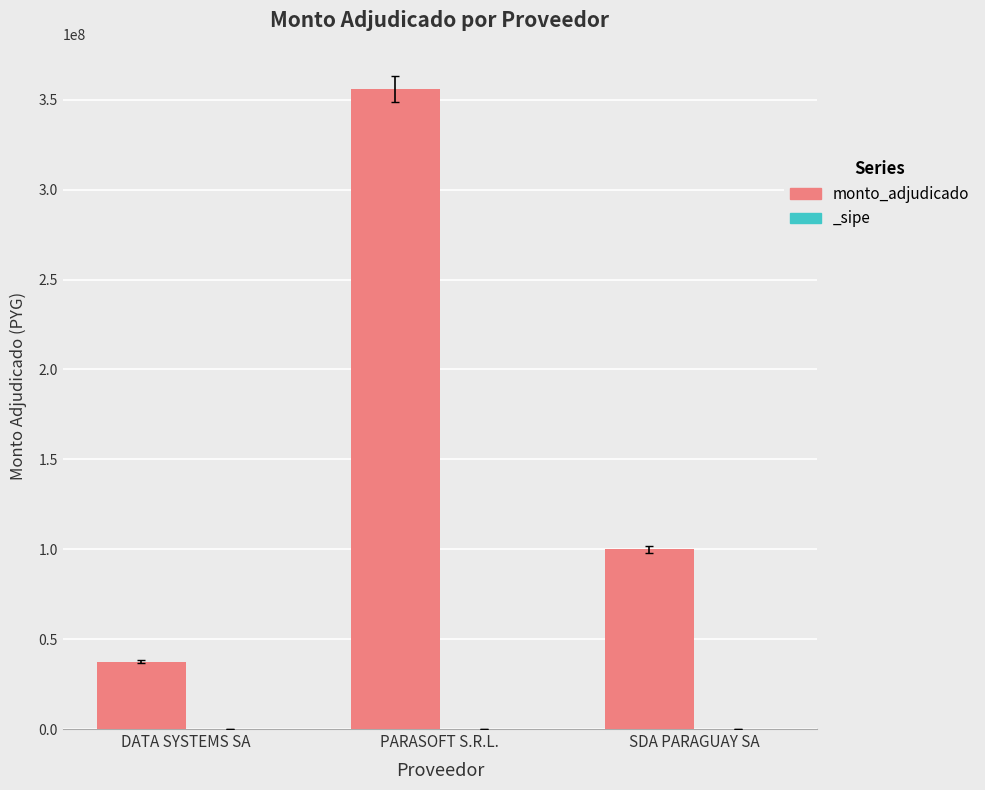

What is the difference between the maximum and minimum values?

318510157